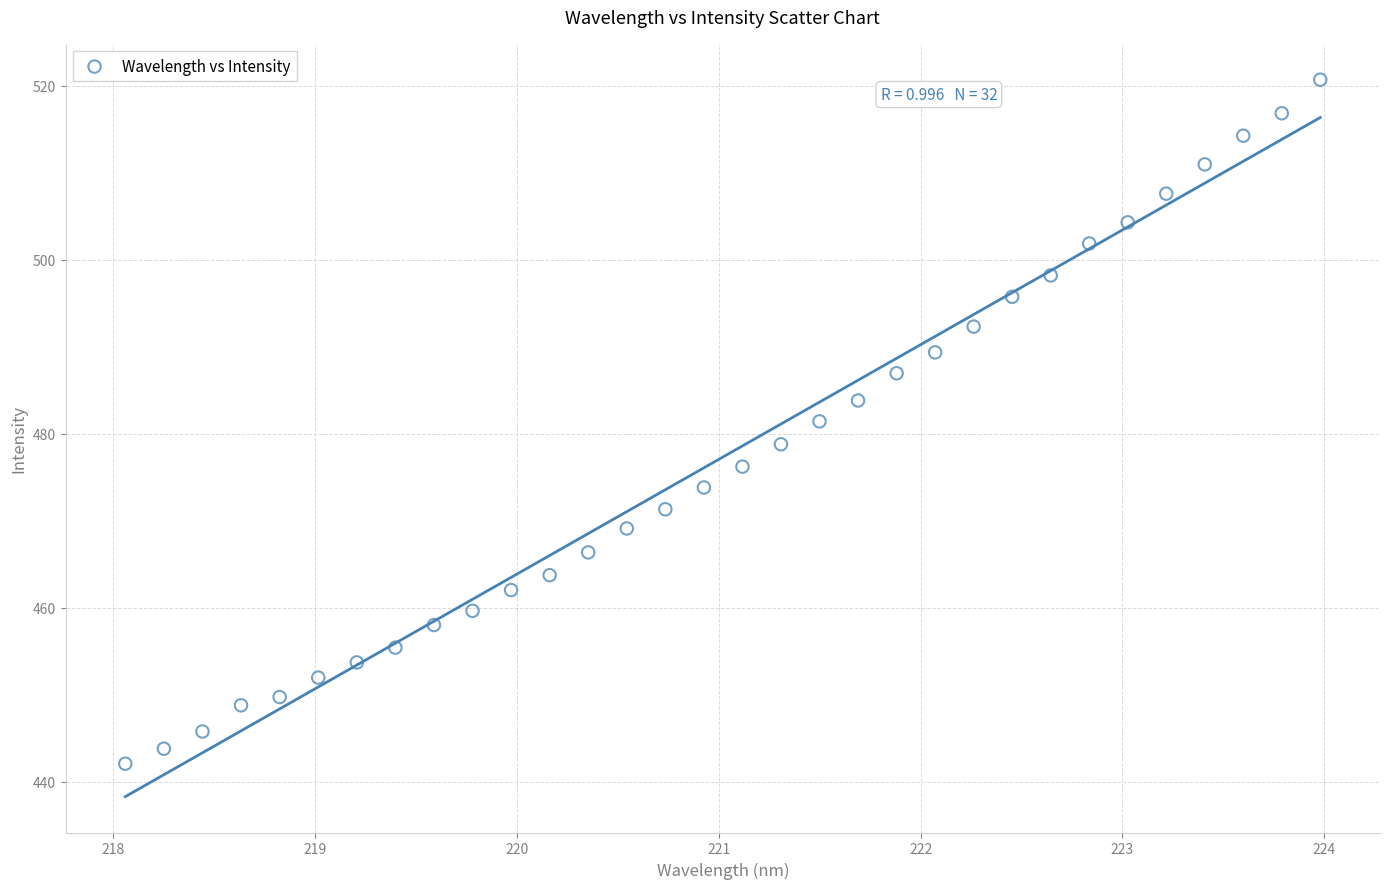

What is the range of X values (max minus min)?

5.9